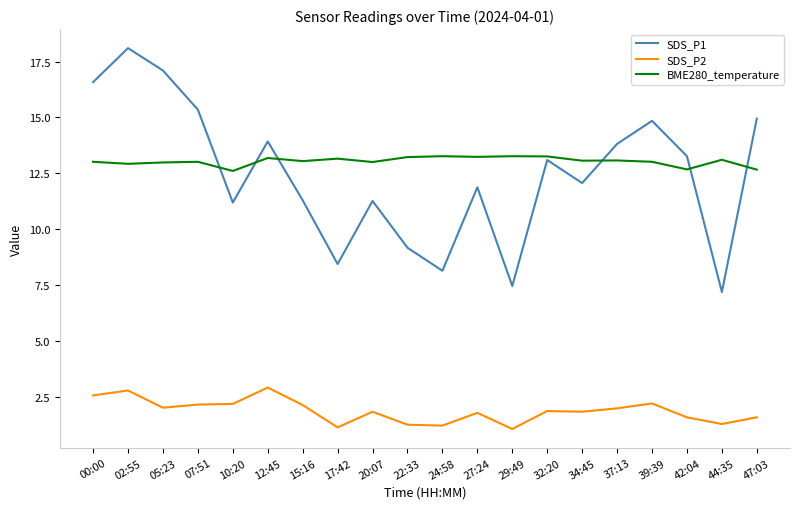

List the series in order of their peak value, lowest first.

SDS_P2, BME280_temperature, SDS_P1